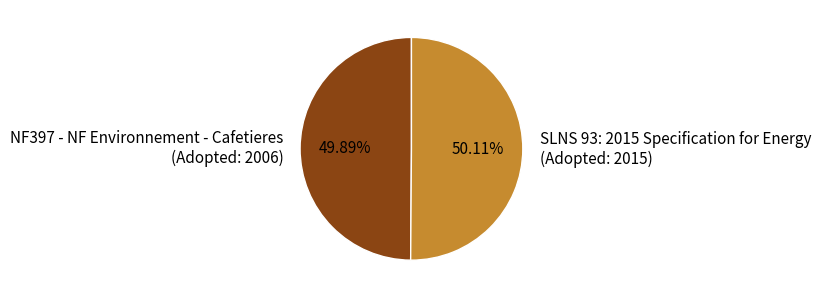

Do NF397 - NF Environnement - Cafetieres (Adopted: 2006) and SLNS 93: 2015 Specification for Energy (Adopted: 2015) together represent more than half of the pie?

Yes